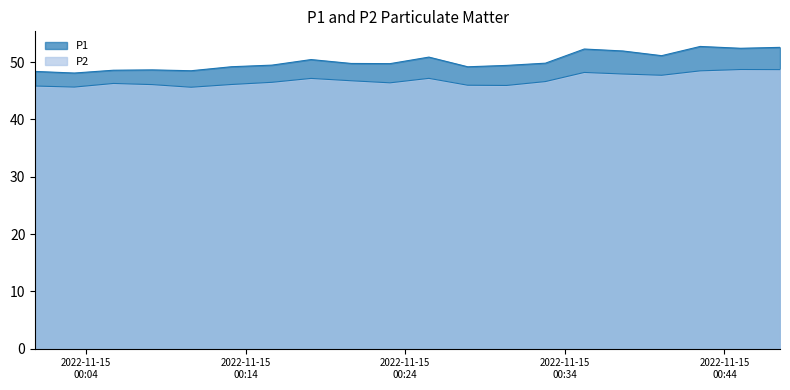

At which label is P2 closest to 47?

2022-11-15T00:18:06